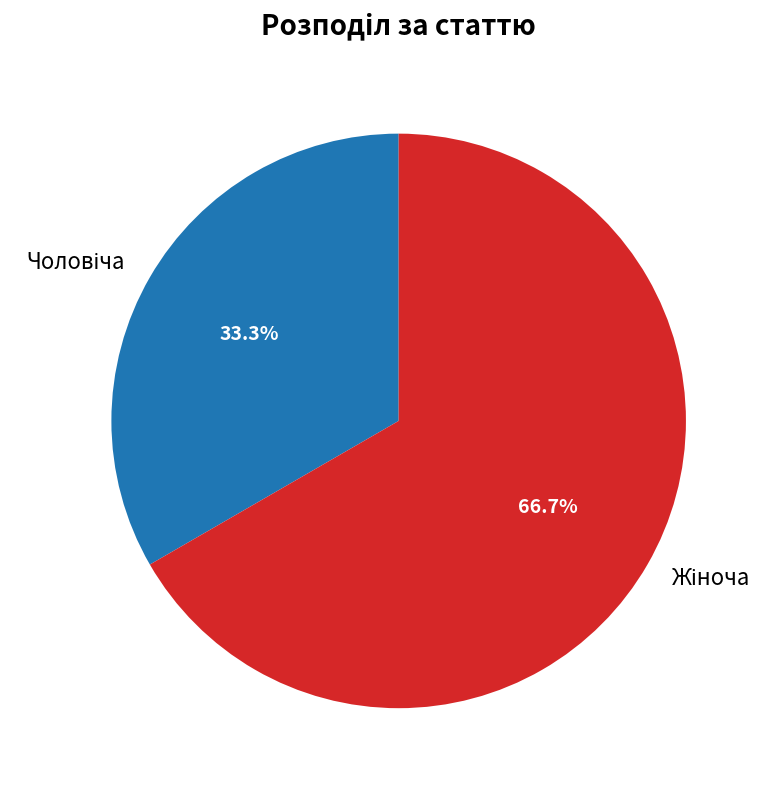

Does any single category account for the majority?

Yes